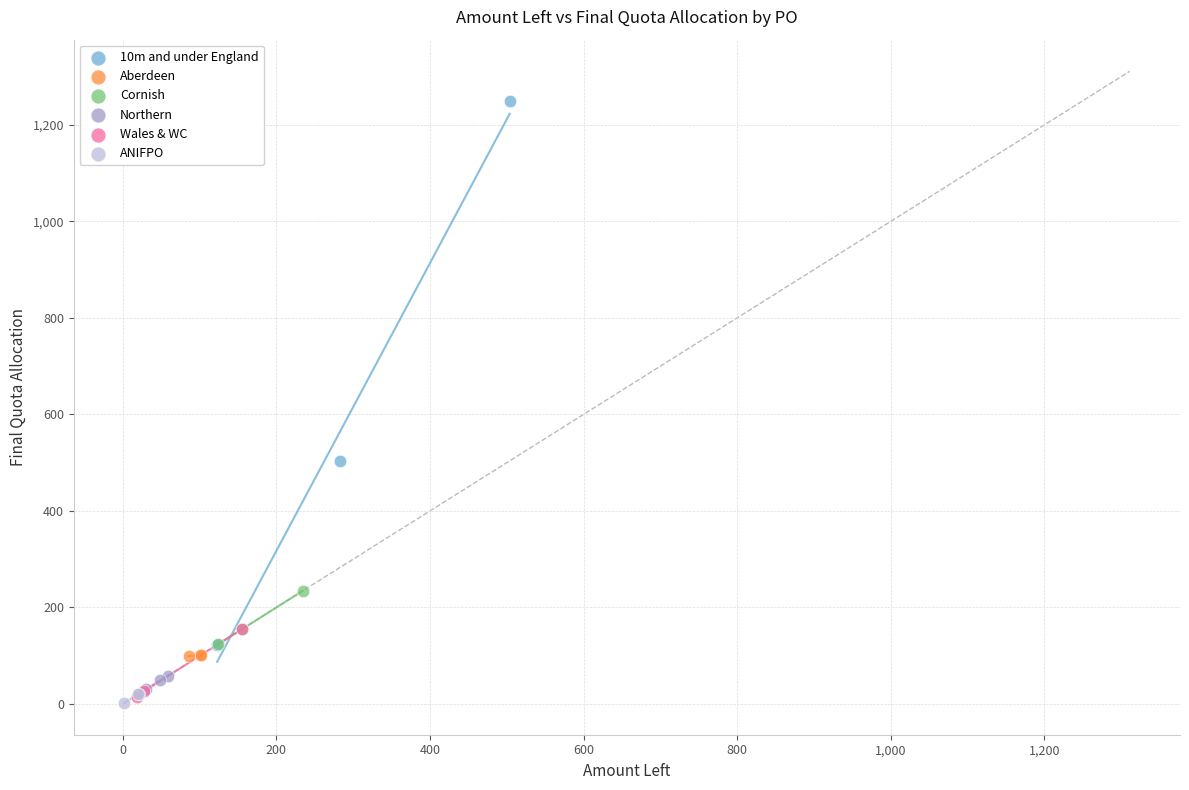

Which series reaches the maximum Y coordinate?

10m and under England